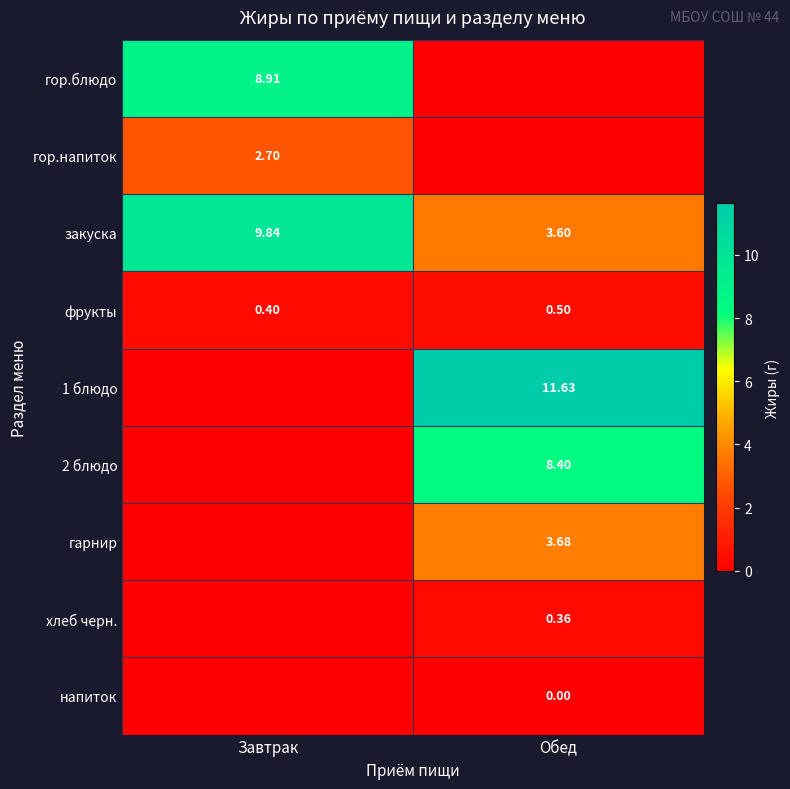

At how many categories does at least one series exceed 7?

2